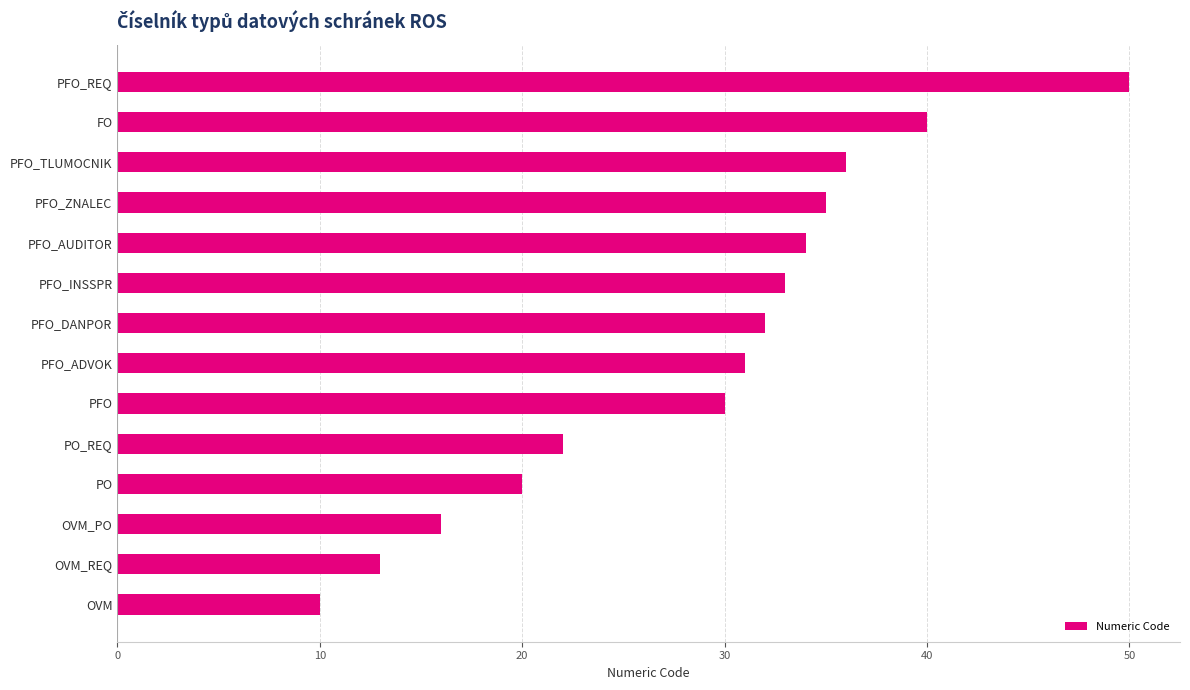

How many bars are there in total?

14